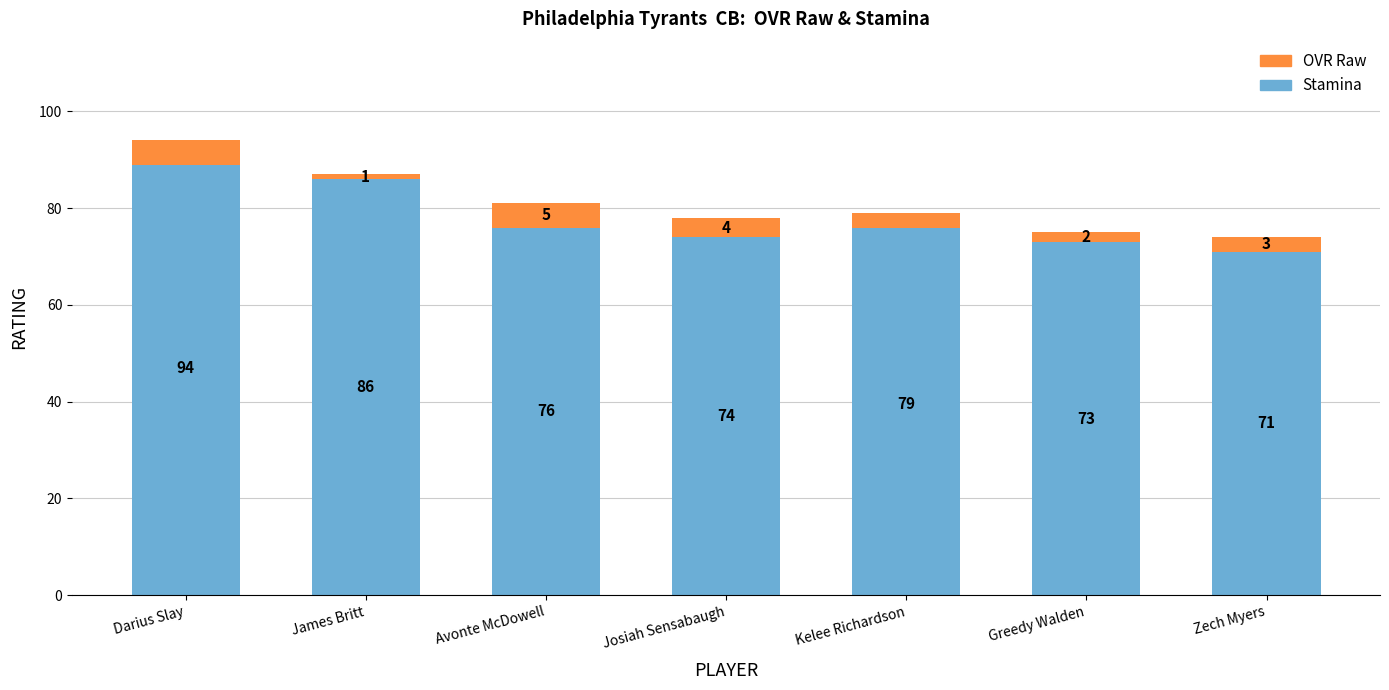

At which label does Stamina reach its peak?

Darius Slay